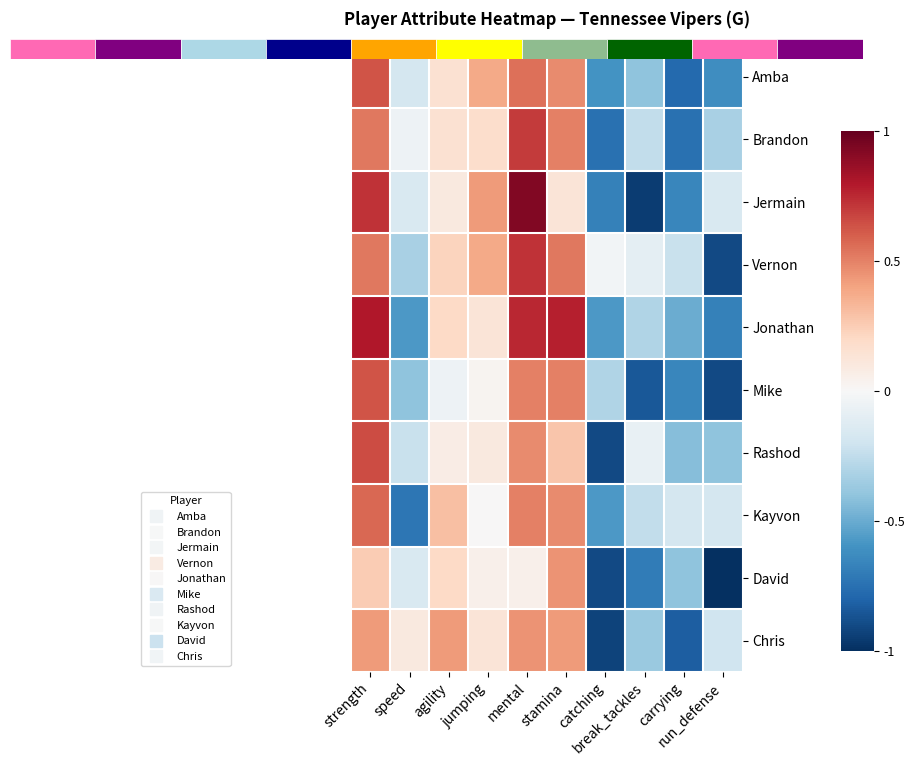

Which has a higher value, strength or run_defense?

strength